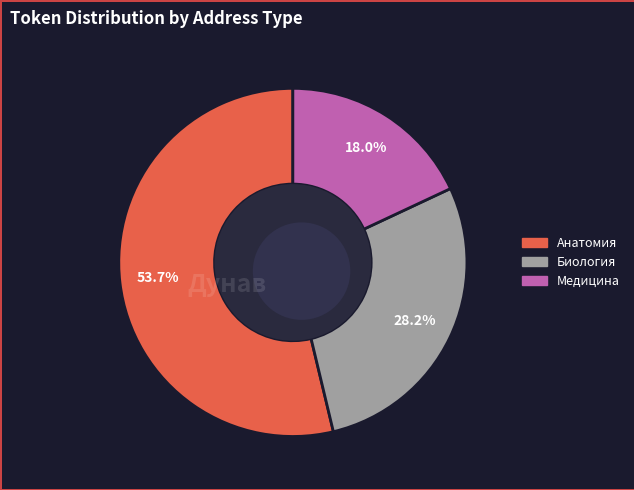

What portion of the pie excludes Биология (415 лв.)?

71.8%